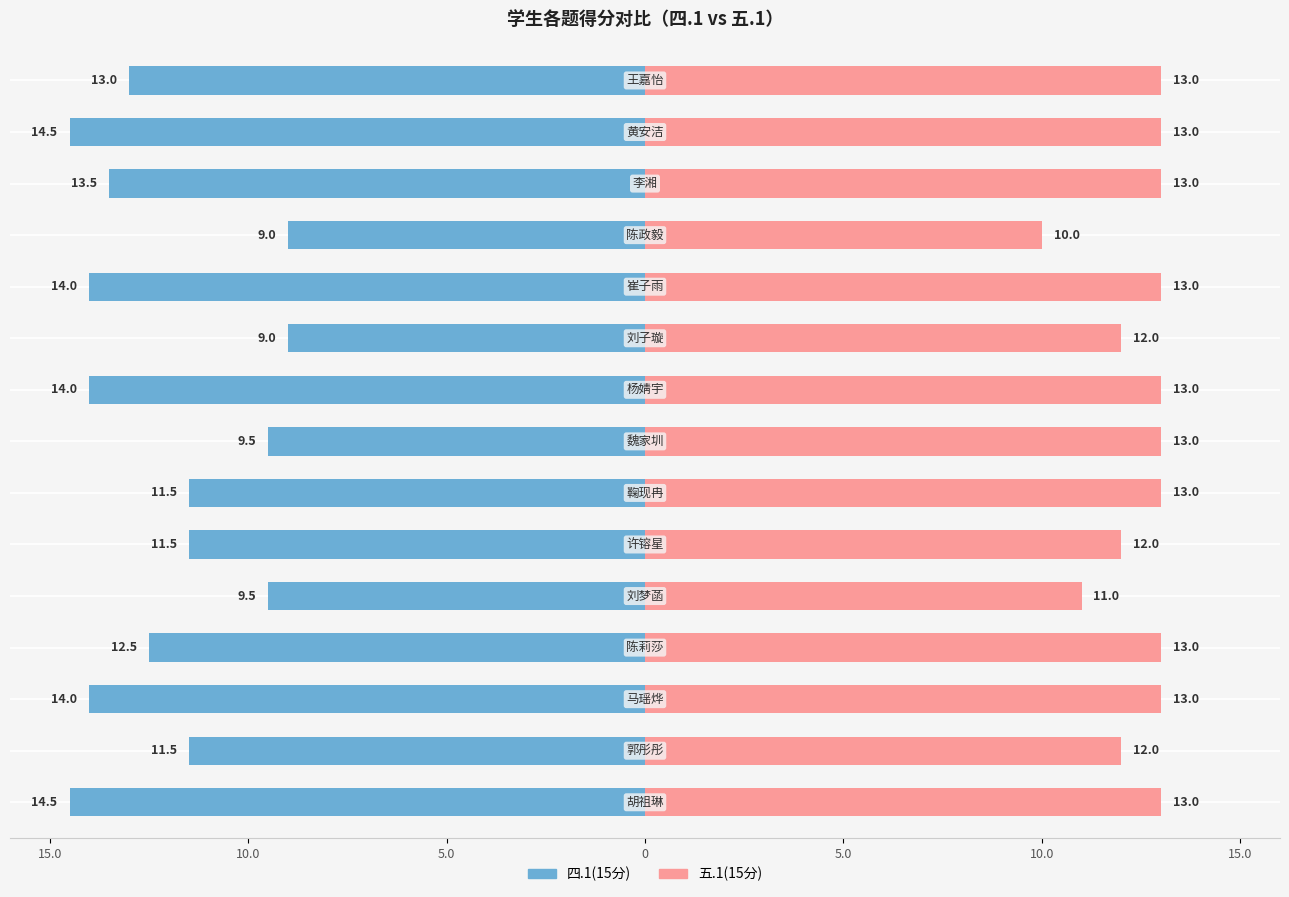

Between 15.0 and 12, which series saw the biggest shift?

四.1(15分)